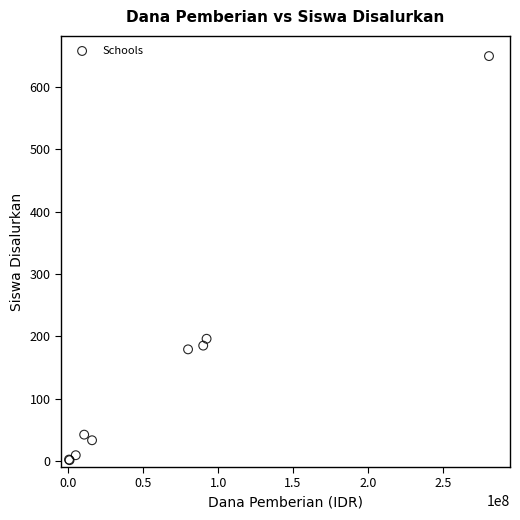

What Y value in the scatter plot is closest to 325?

196